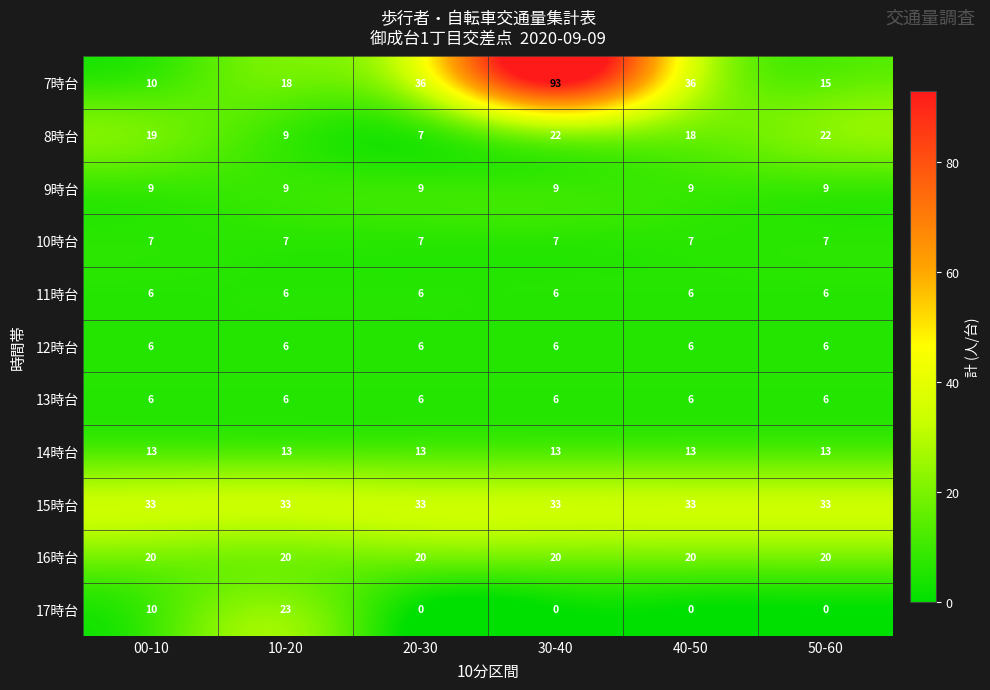

How many categories are shown in the chart?

6